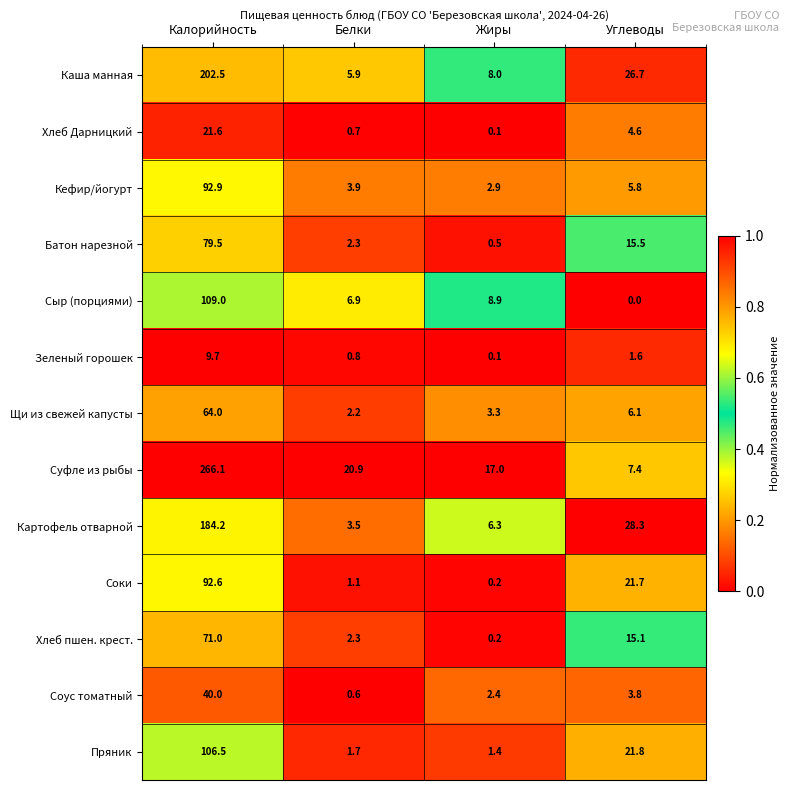

Which category has the highest value across all series?

Калорийность